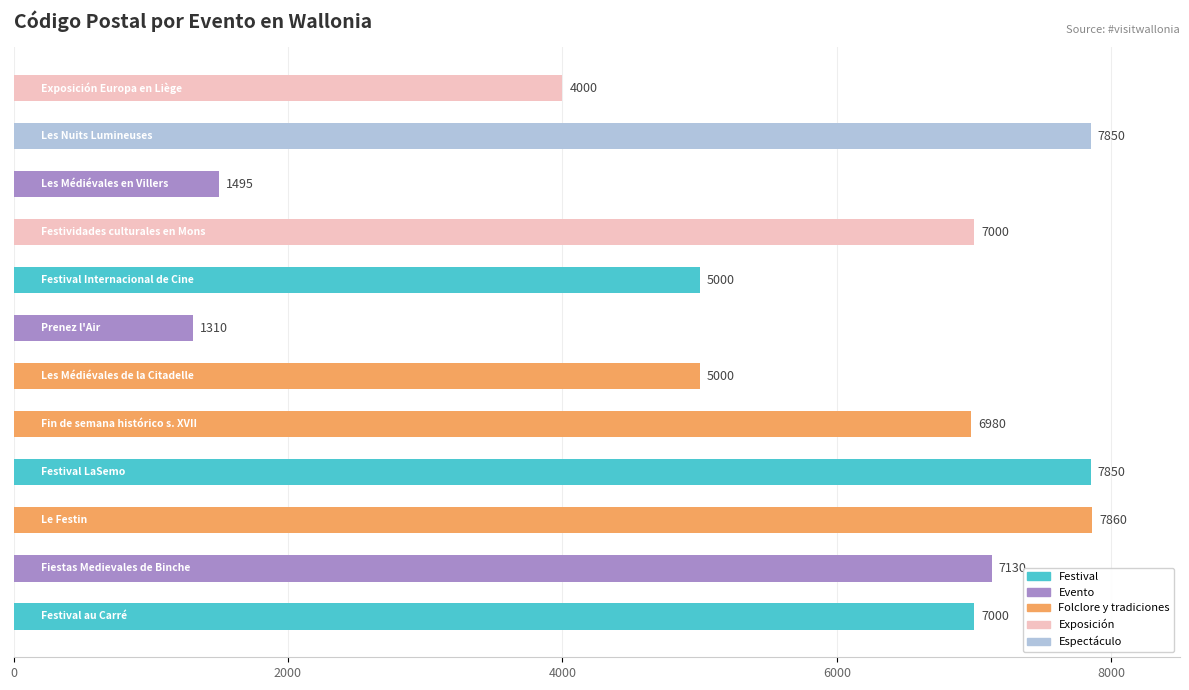

What is the smallest value displayed?

1310